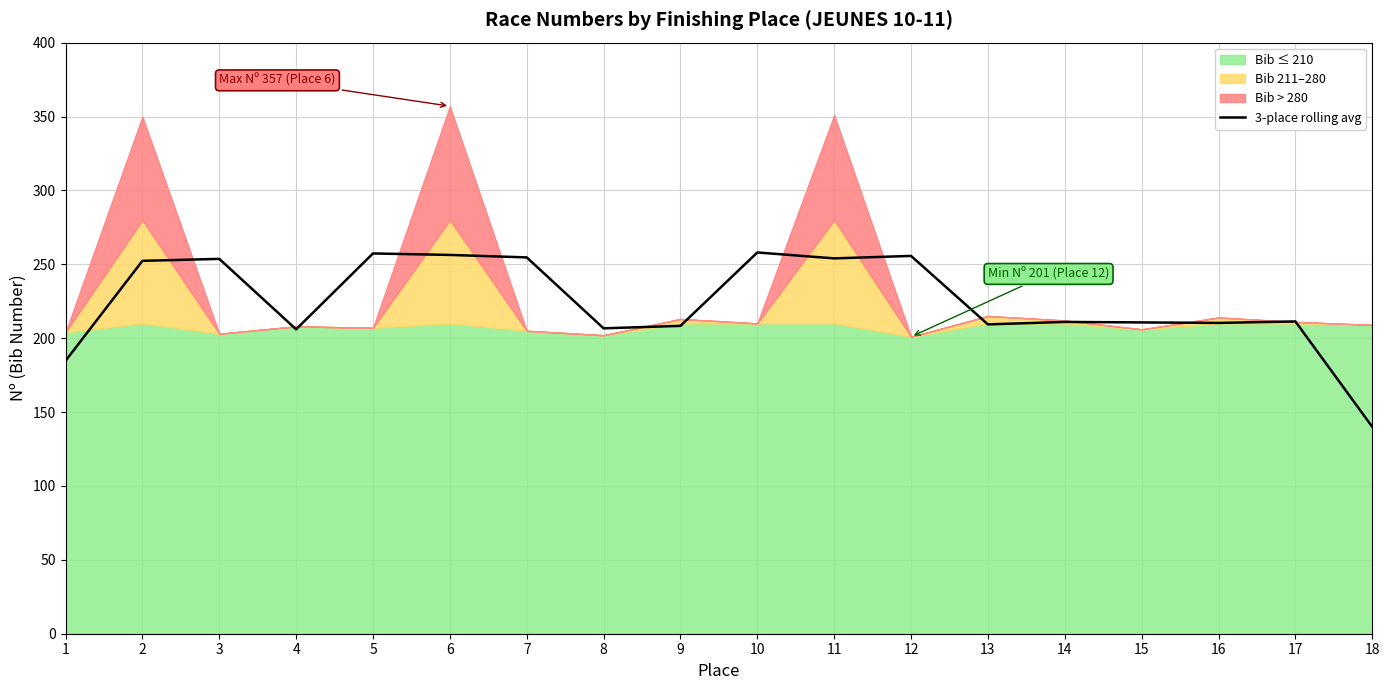

Reading right to left, transcribe all the data shown in this chart.

18=140.0	17=211.3	16=210.3	15=210.7	14=211.0	13=209.3	12=255.7	11=254.0	10=258.0	9=208.3	8=206.7	7=254.7	6=256.3	5=257.3	4=206.0	3=253.7	2=252.3	1=184.7